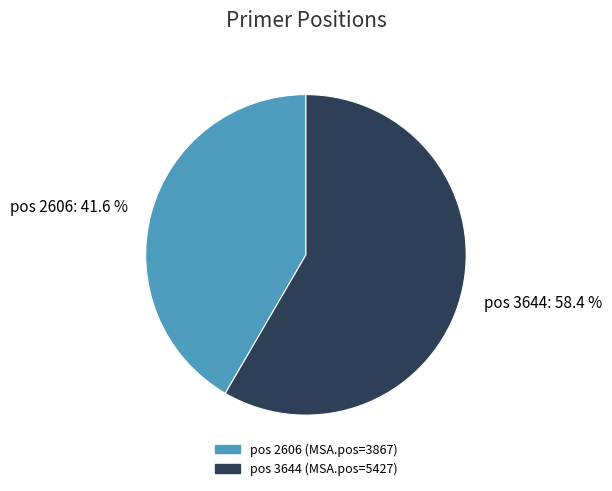

Between pos 3644: 58.4 % and pos 2606: 41.6 %, which is larger?

pos 3644: 58.4 %